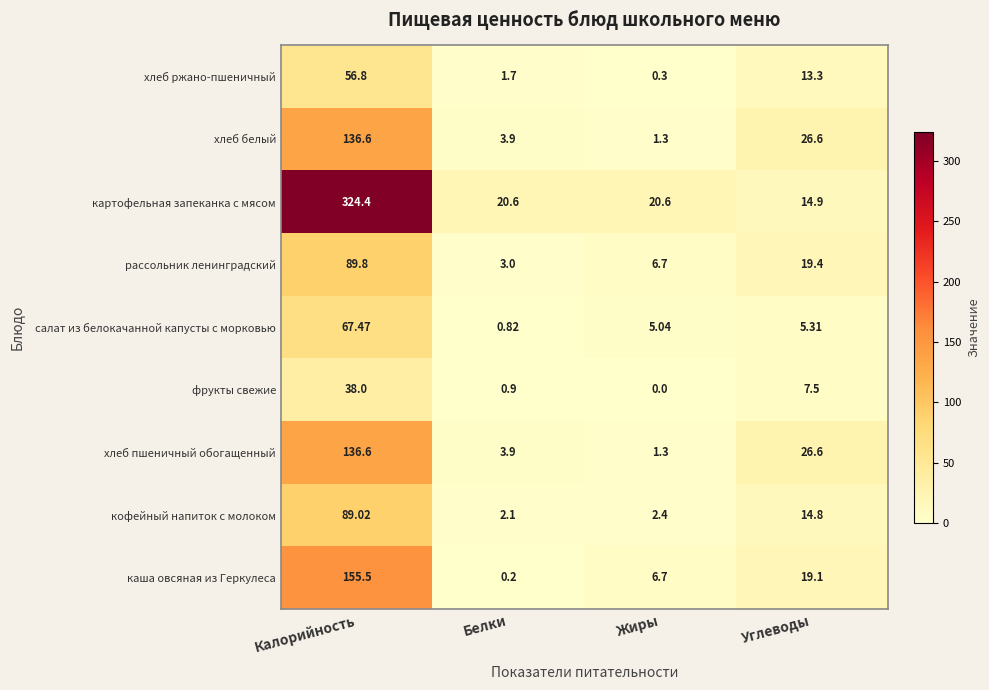

Rank the categories by рассольник ленинградский value from lowest to highest.

Белки, Жиры, Углеводы, Калорийность